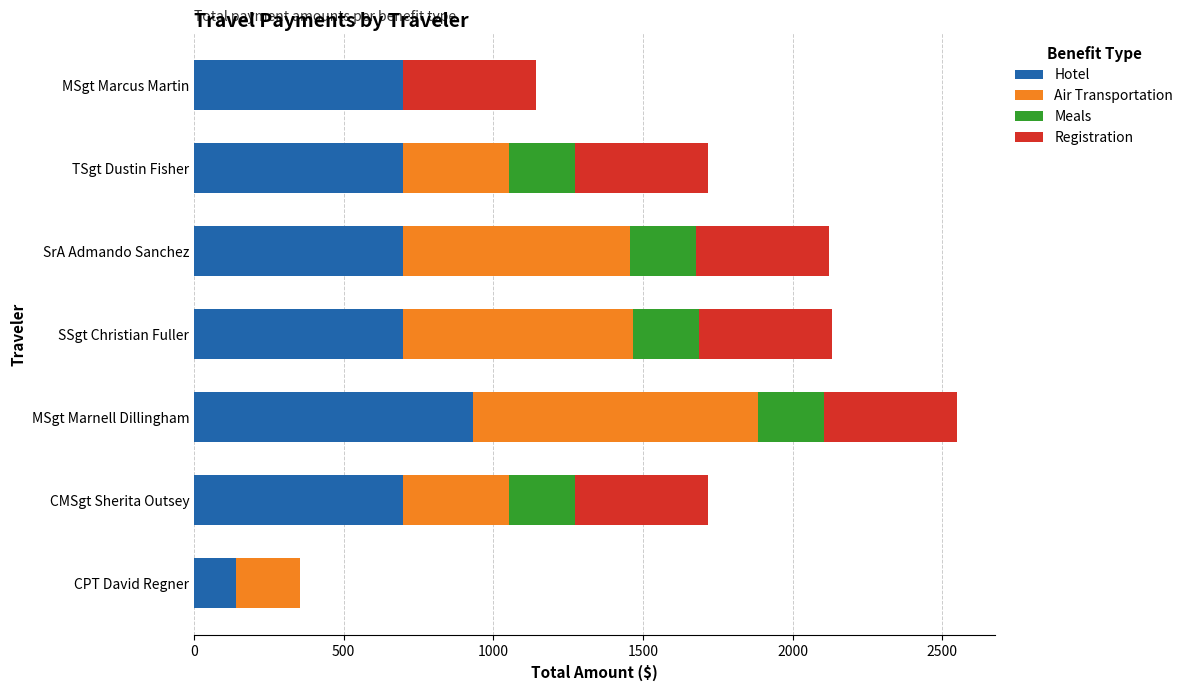

The value of Hotel at TSgt Dustin Fisher is 432.0. True or false?

False